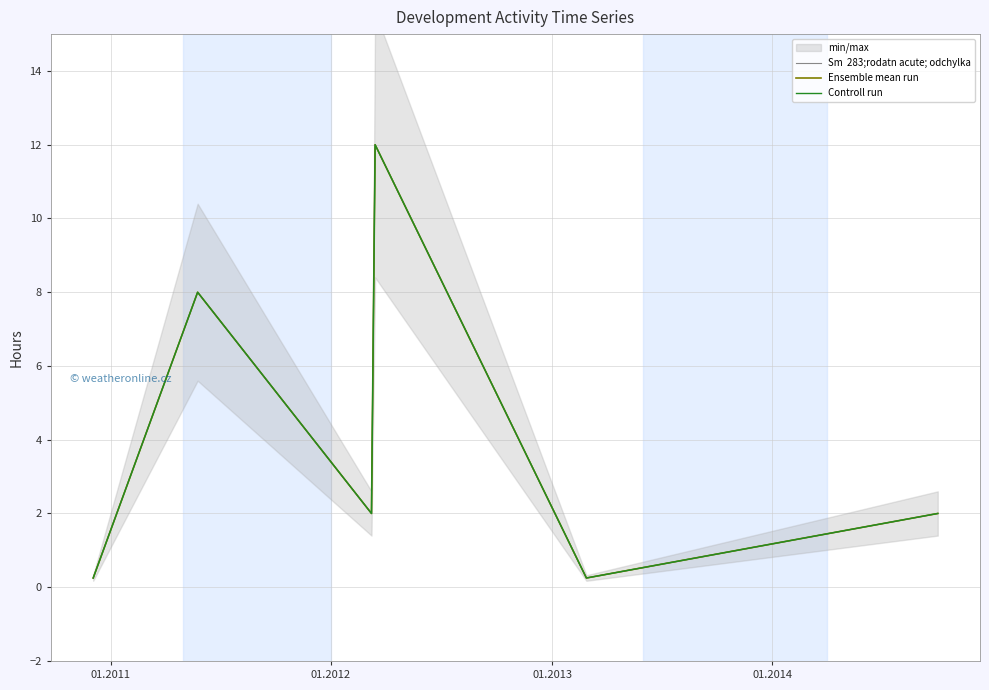

What is the difference between the maximum and minimum values in the Controll run series?

11.8